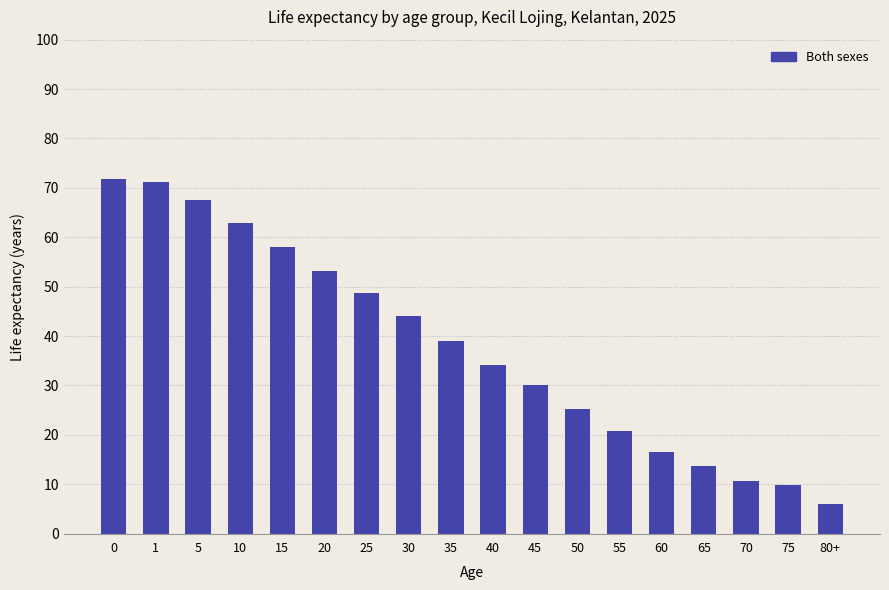

Reading left to right, extract all data points from this chart.

71.8	71.2	67.5	62.8	58.0	53.2	48.8	44.0	39.0	34.2	30.0	25.3	20.8	16.6	13.6	10.6	9.9	6.0